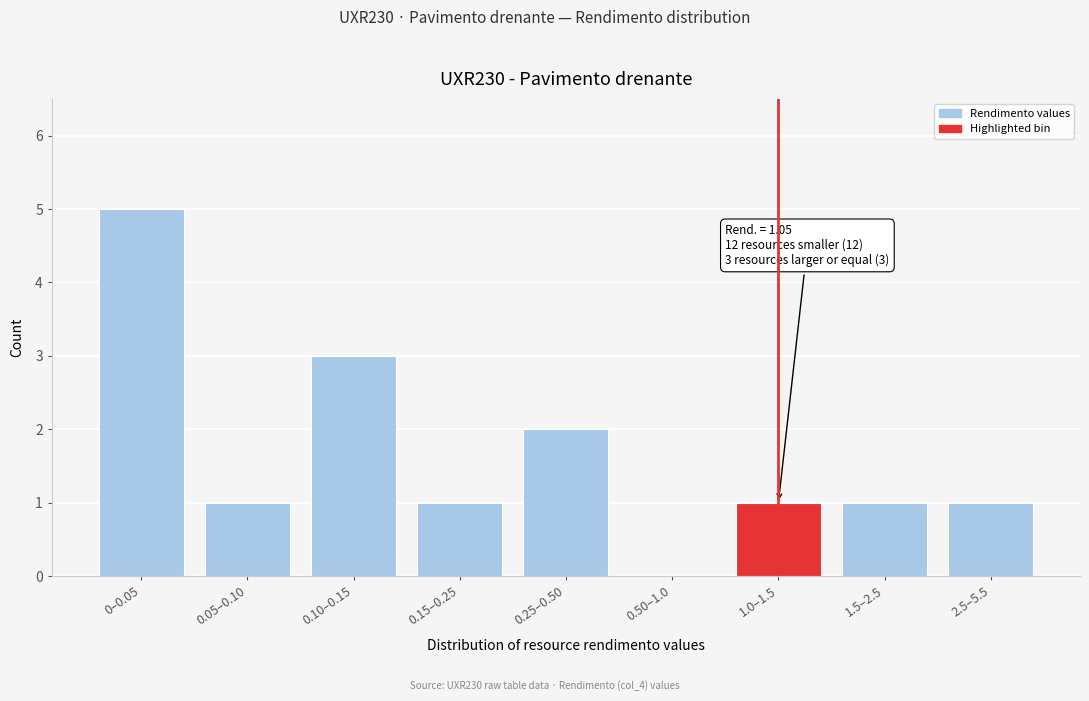

Reading left to right, transcribe all the data shown in this chart.

0–0.05=5	0.05–0.10=1	0.10–0.15=3	0.15–0.25=1	0.25–0.50=2	0.50–1.0=0	1.0–1.5=1	1.5–2.5=1	2.5–5.5=1